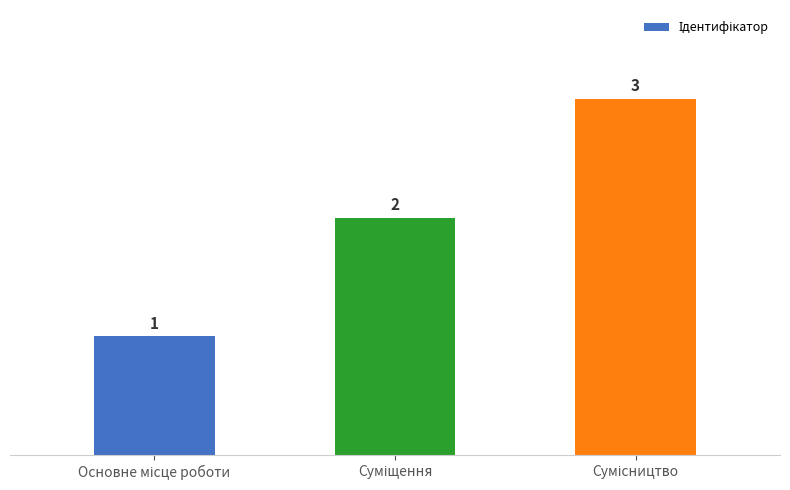

What is the greatest value displayed?

3